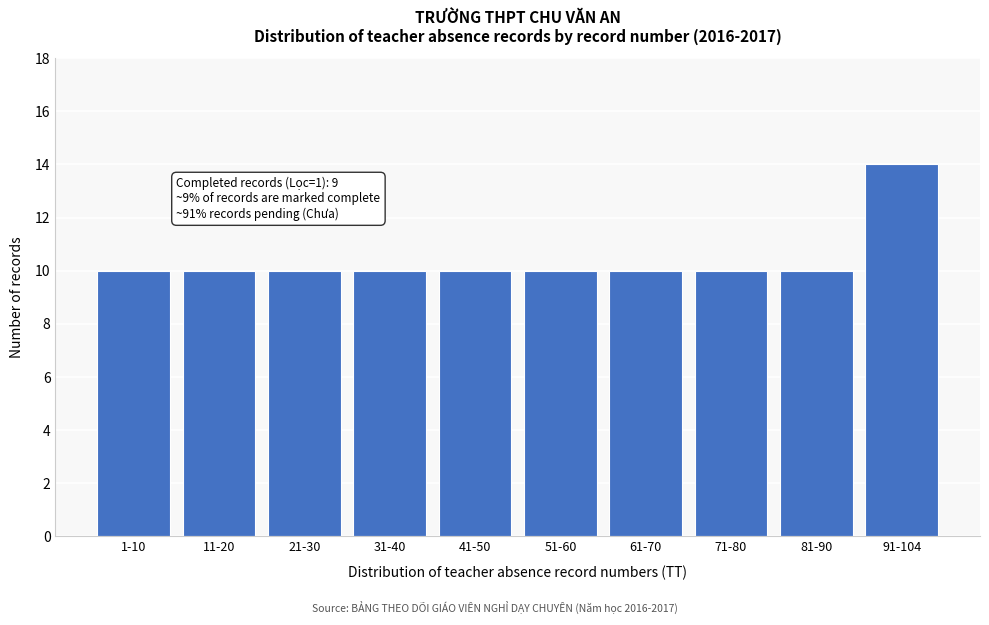

Reading left to right, transcribe all the data shown in this chart.

10	10	10	10	10	10	10	10	10	14